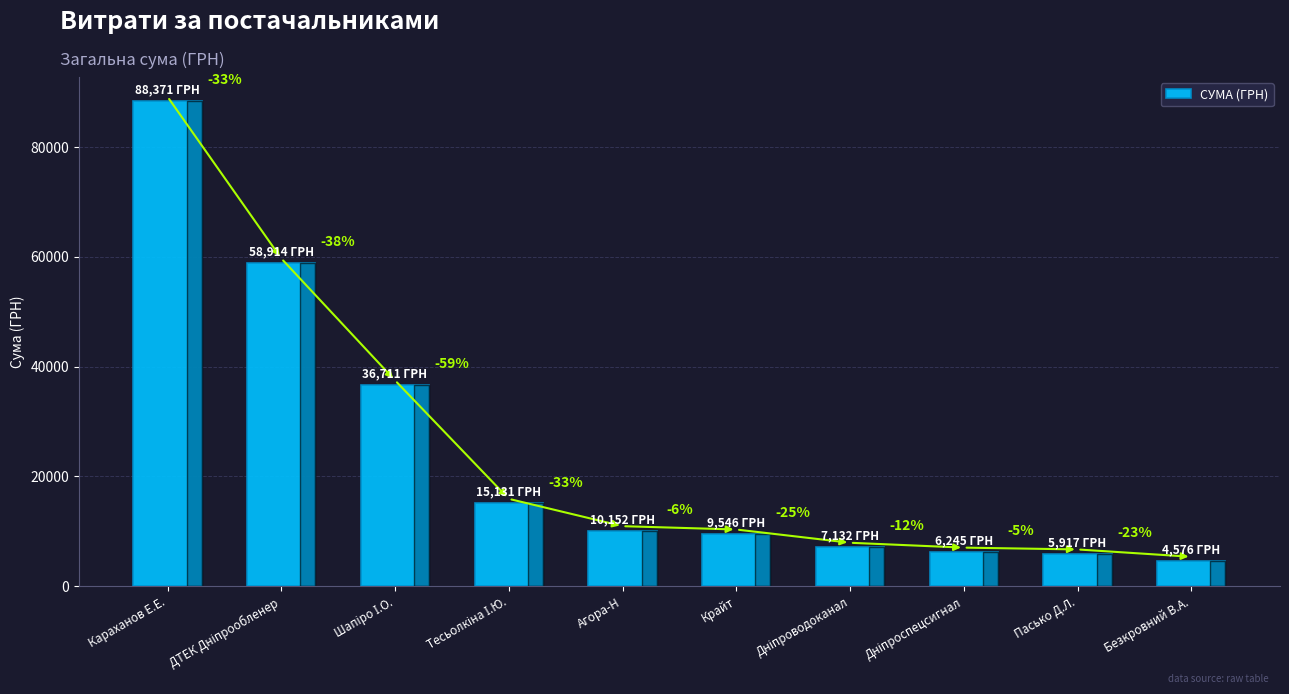

List the labels in order of value, smallest first.

Безкровний В.А., Пасько Д.Л., Дніпроспецсигнал, Дніпроводоканал, Крайт, Агора-Н, Тесьолкіна І.Ю., Шапіро І.О., ДТЕК Дніпрообленер, Караханов Е.Е.